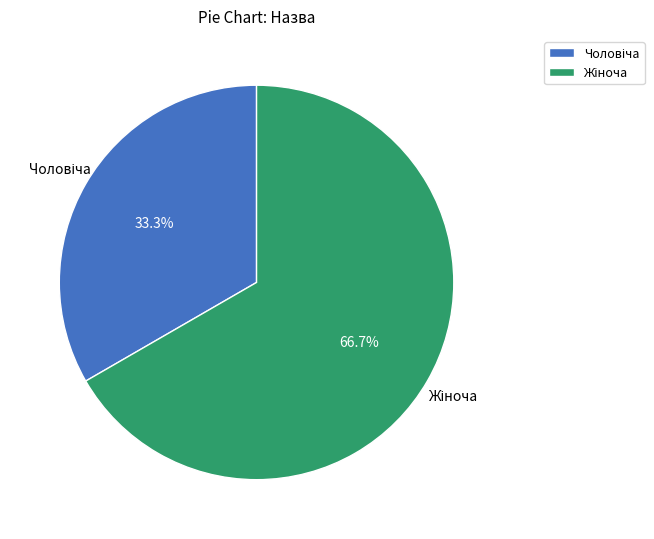

How many slices are in this pie chart?

2